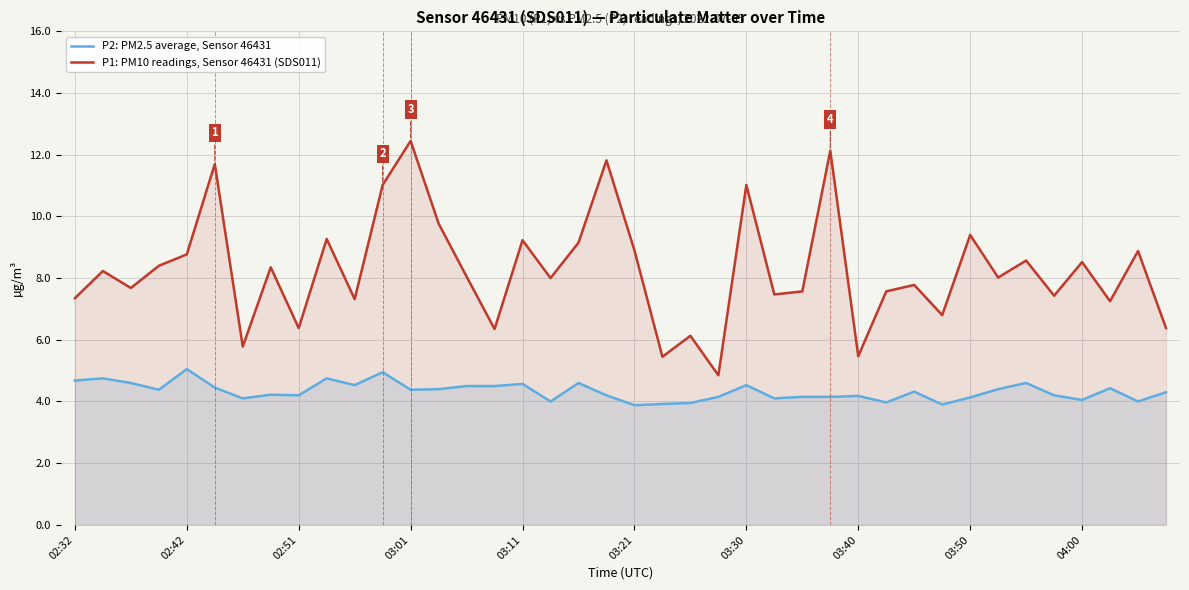

What value does the P1: PM10 readings, Sensor 46431 (SDS011) series have at 23?

4.8